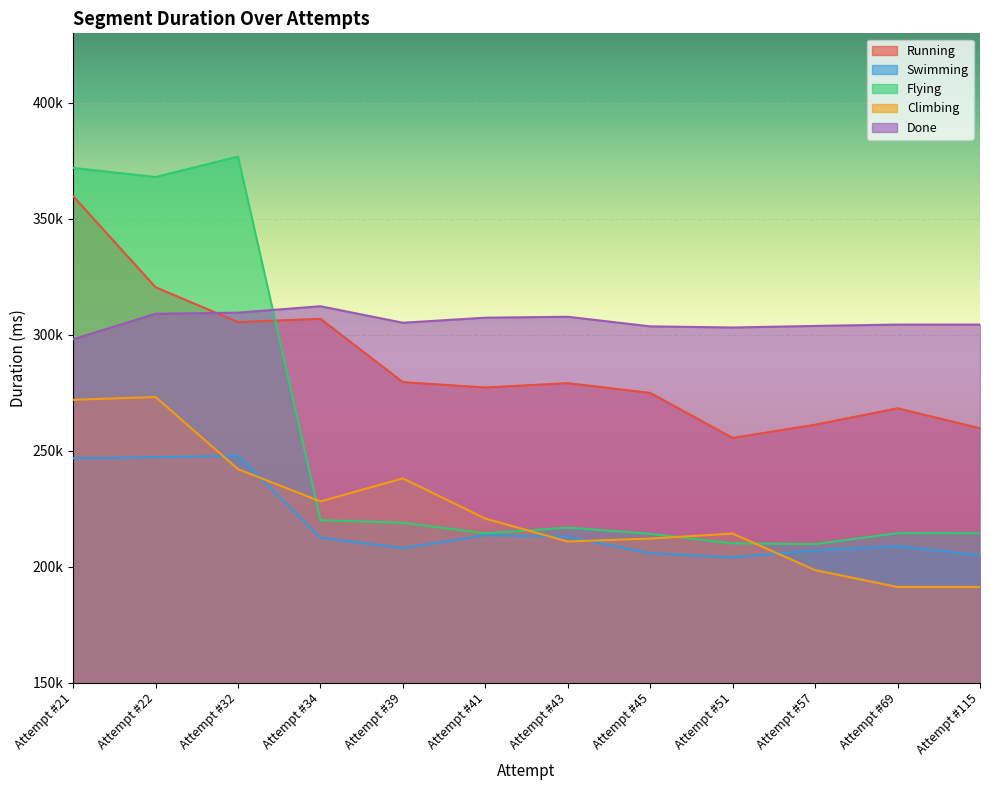

At Attempt #21, list the series in order from smallest to largest.

Swimming, Climbing, Done, Running, Flying